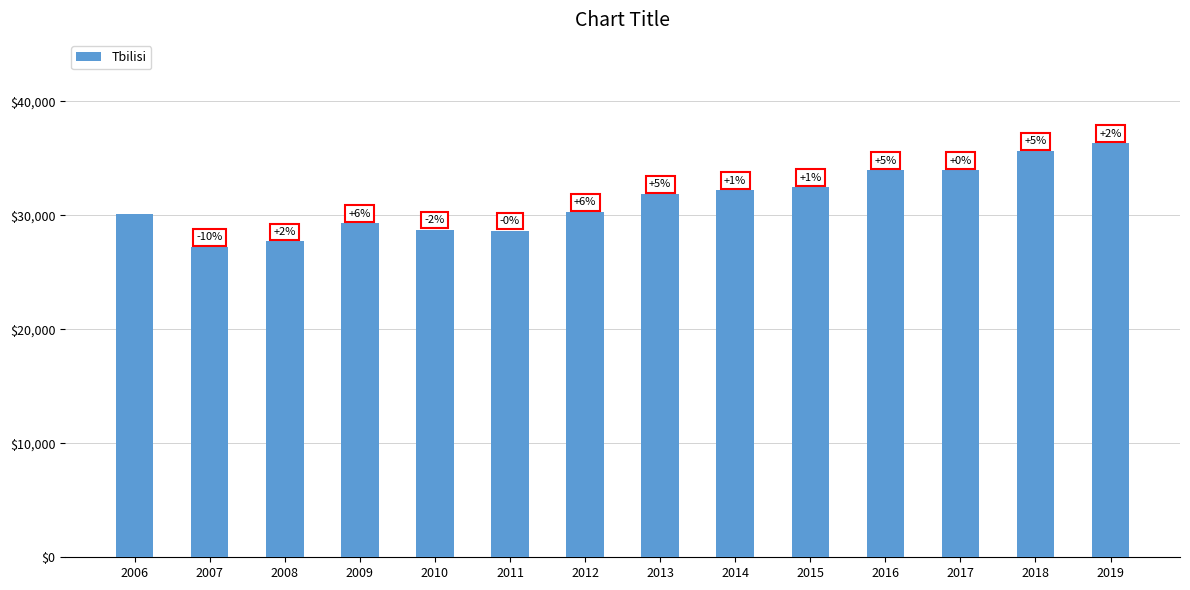

What is the change in value from 2012 to 2013?

+1587.0